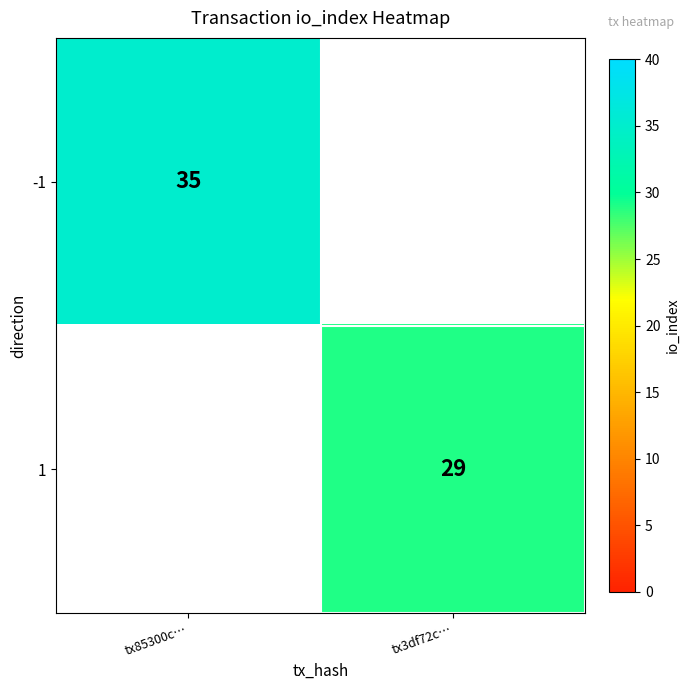

What is the greatest value displayed?

35.0